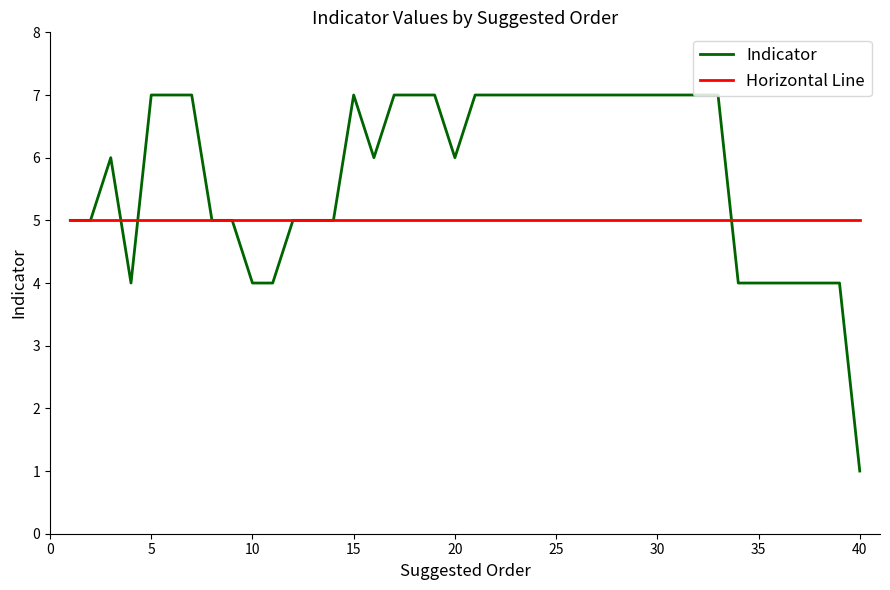

What is the maximum value shown in the chart?

7